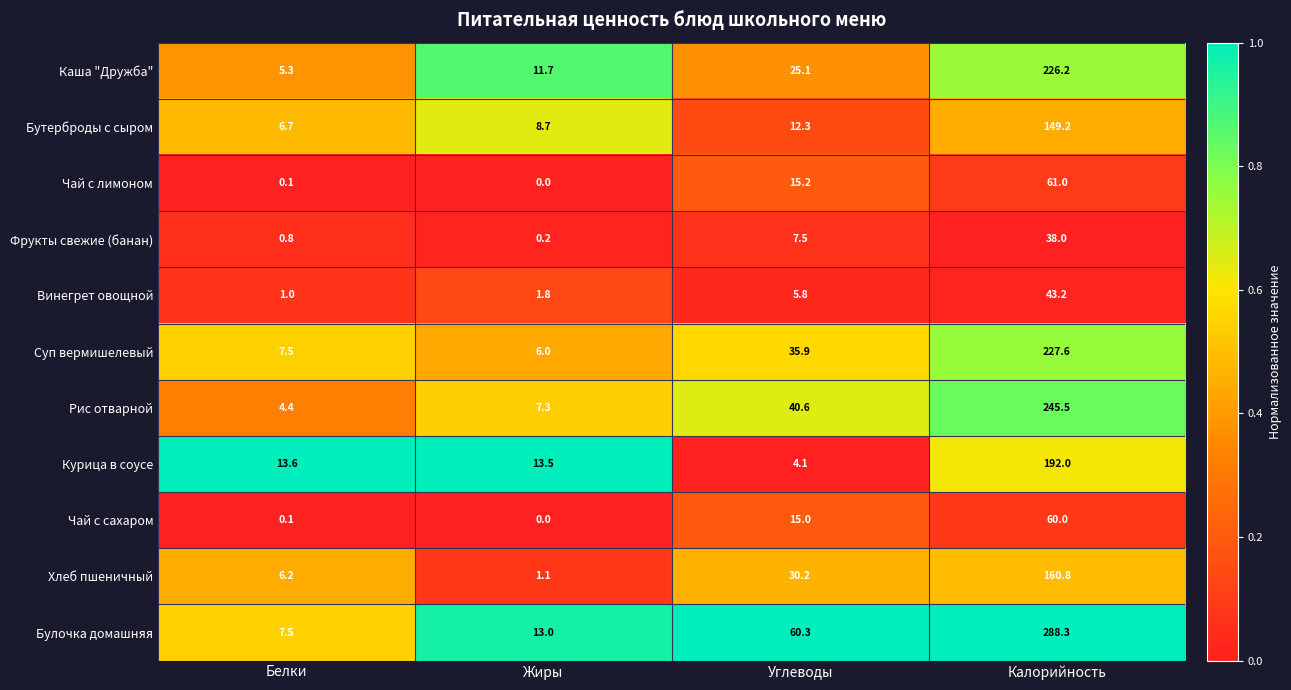

Between Углеводы and Калорийность, which series saw the biggest shift?

Булочка домашняя